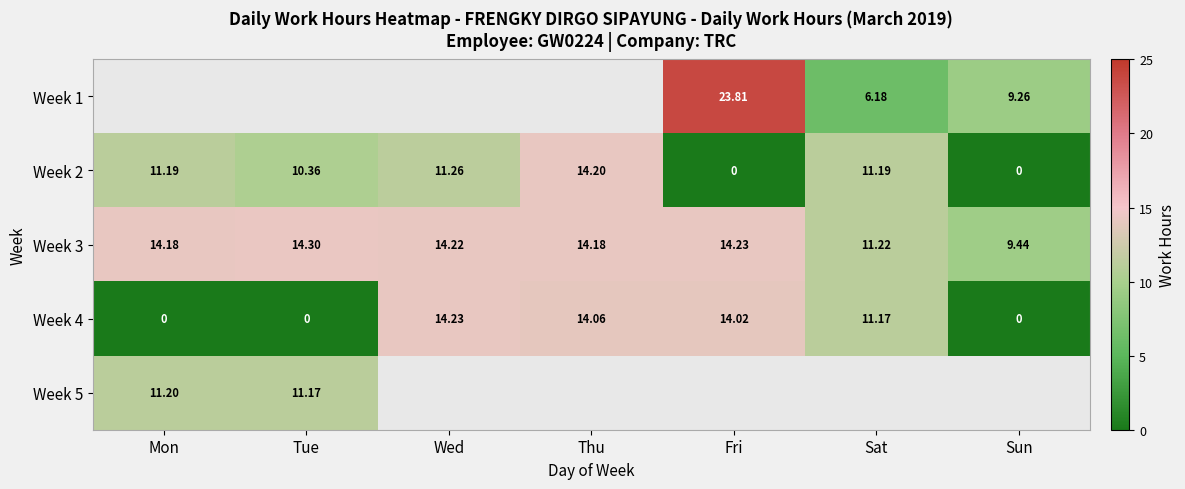

Where is Week 4 nearest to the value 7?

Sat